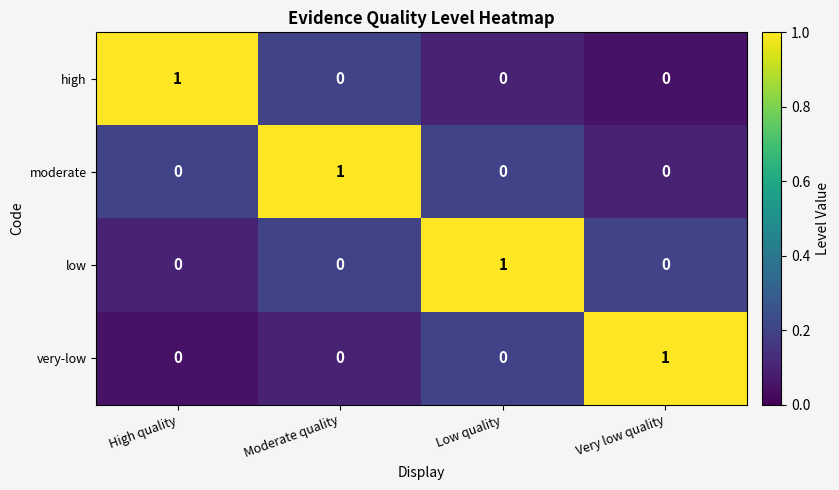

At which label does very-low reach its peak?

Very low quality